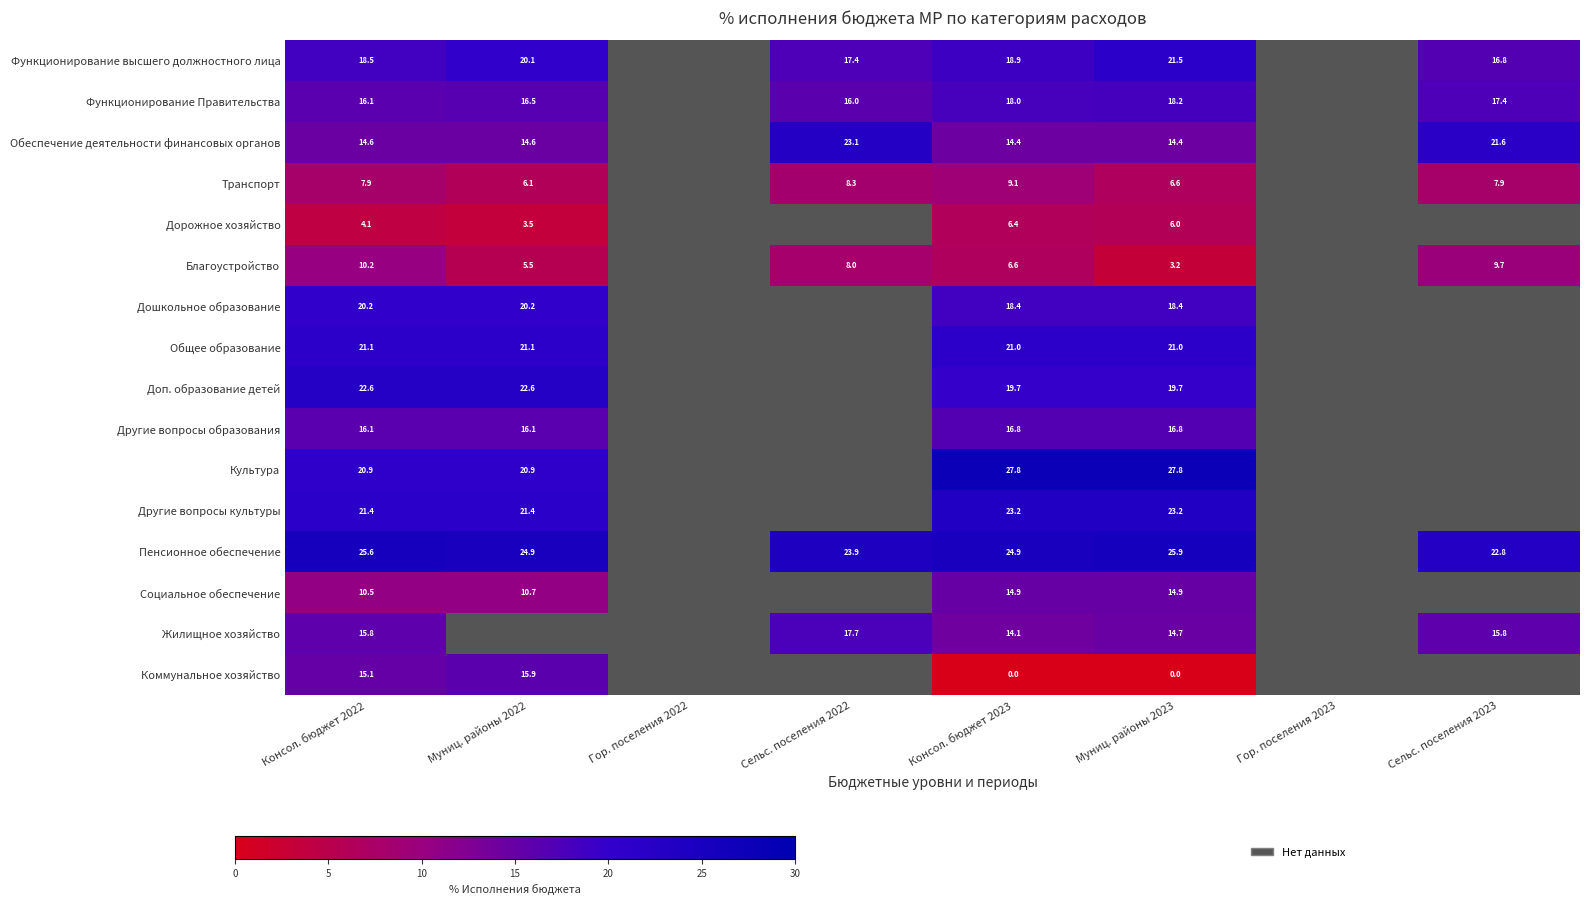

Is it true that Транспорт equals 8.3 at Сельс. поселения 2022?

True